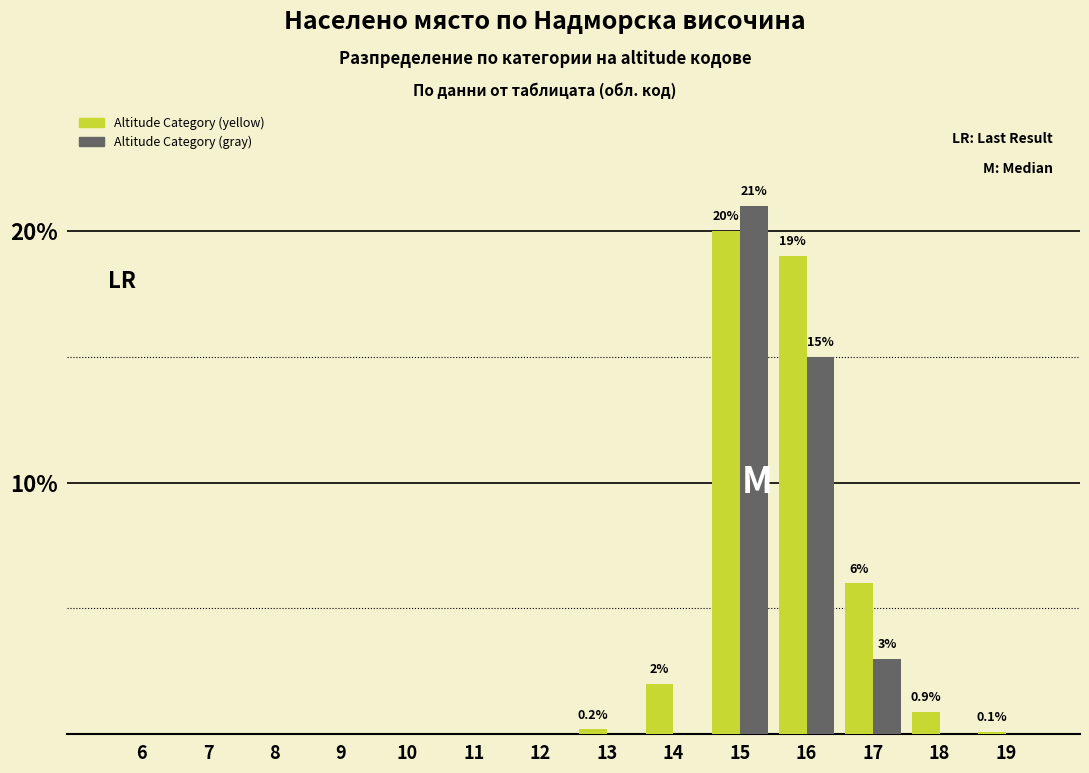

What is the average value of the Altitude Category (gray) series?

2.8